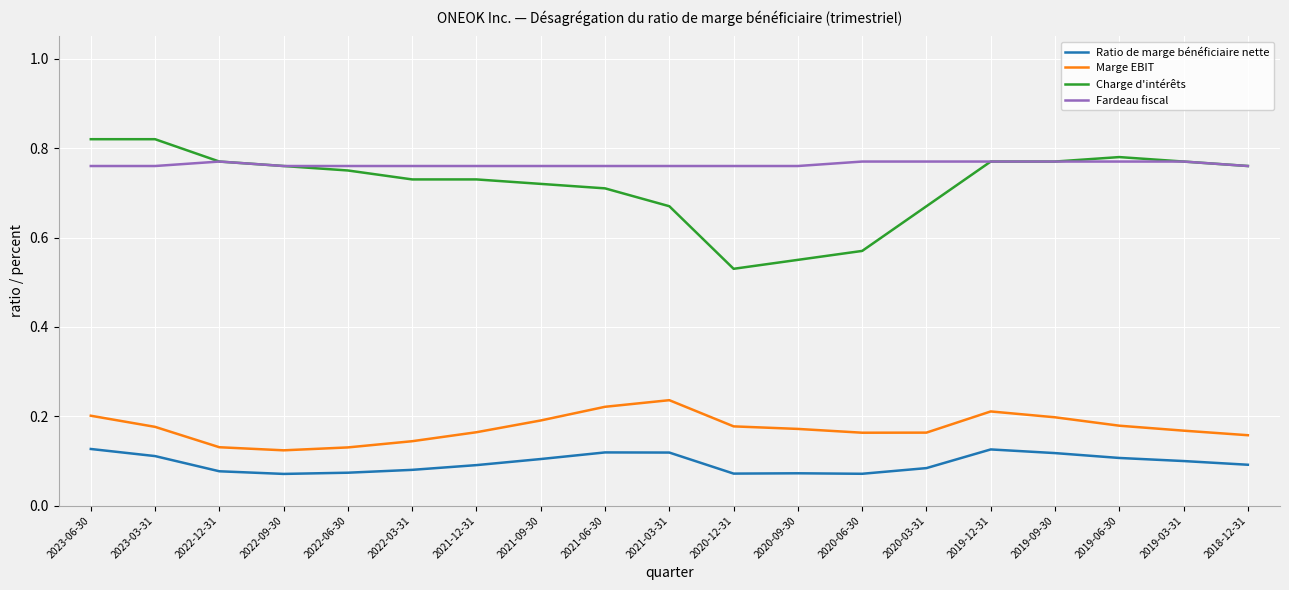

What position from the right is 2023-03-31?

18